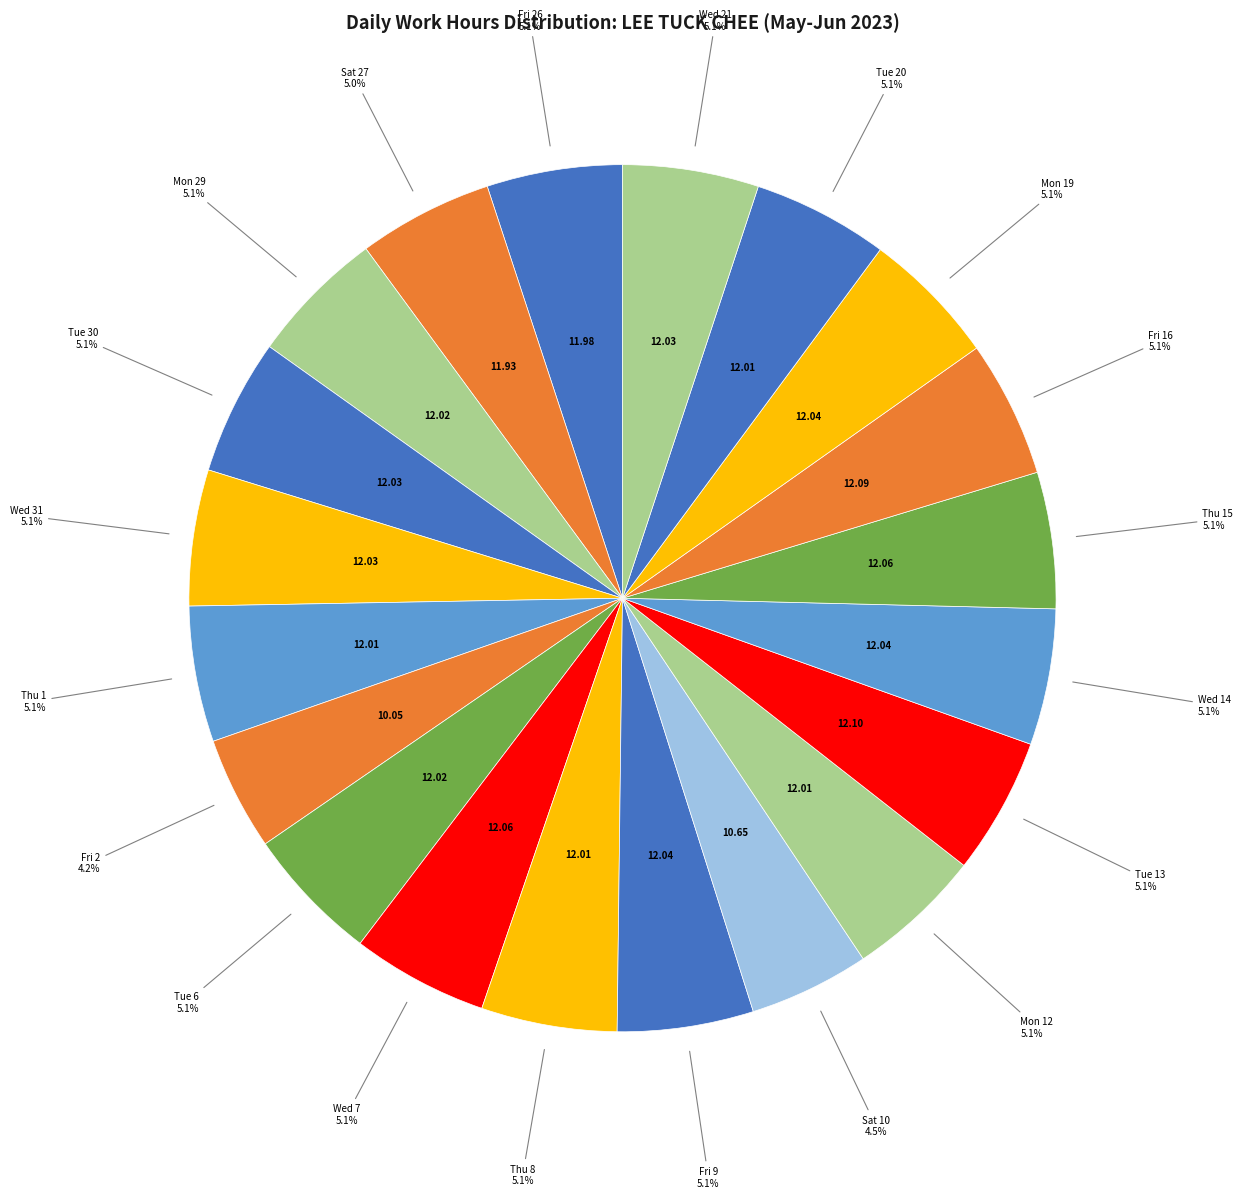

Do Thu 8 and Wed 7 together represent more than half of the pie?

No